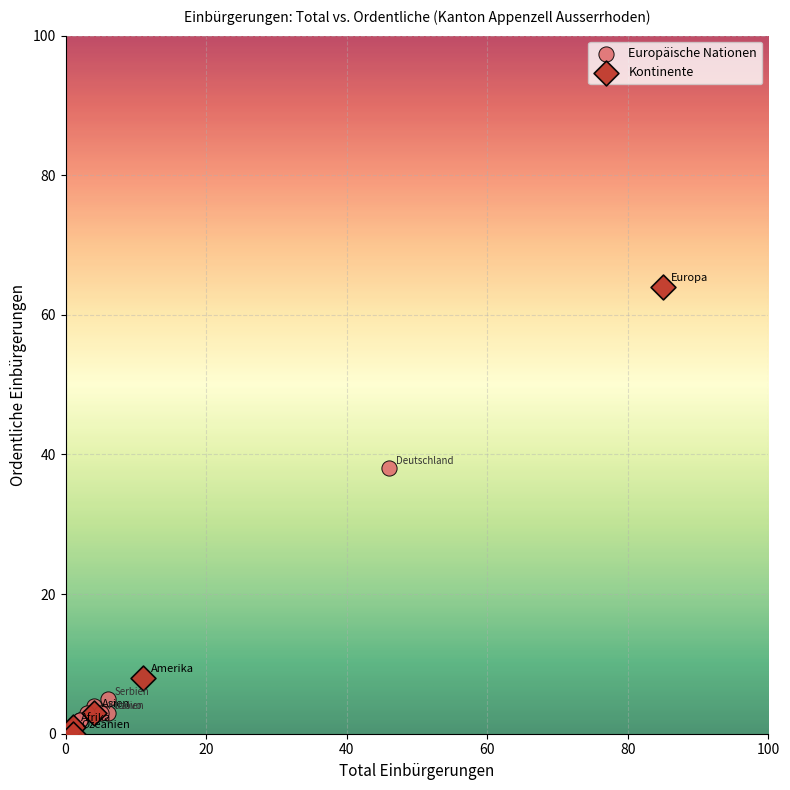

Which series has the largest Y range (max minus min)?

Kontinente